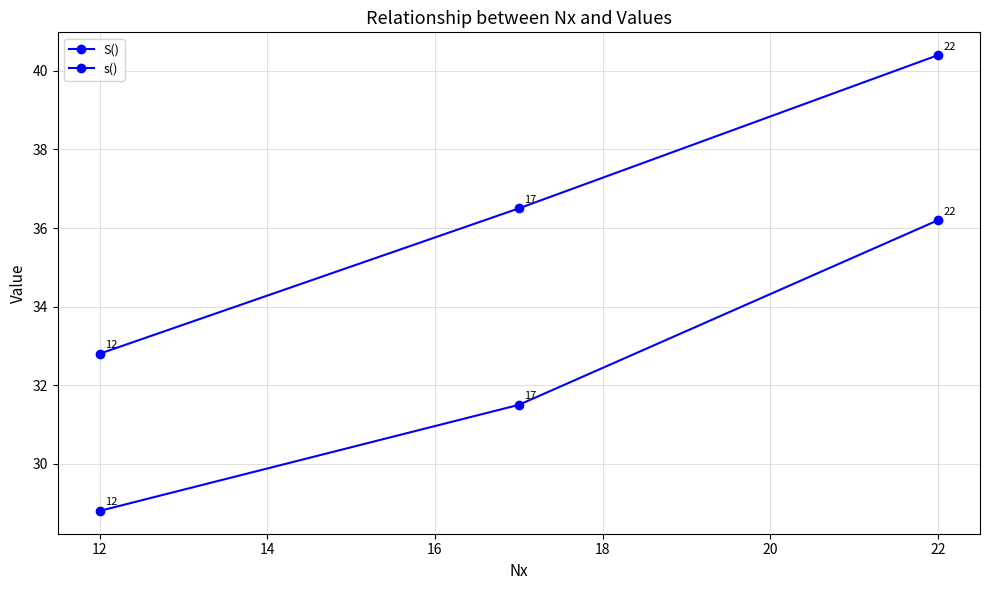

How many data points in S() are less than 36?

1